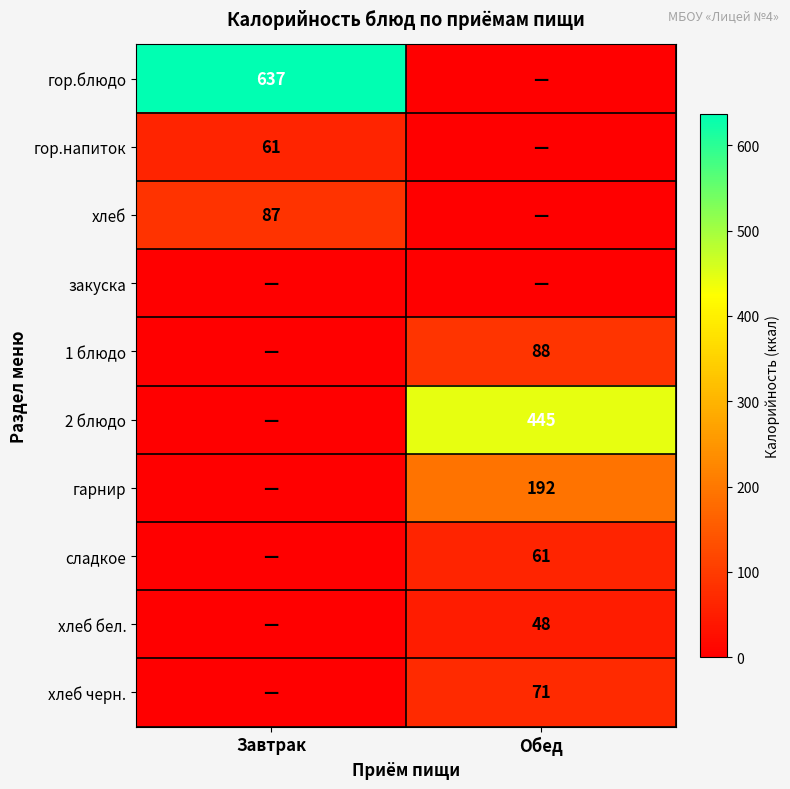

True or false: гор.блюдо has a value of 637 at Завтрак.

True